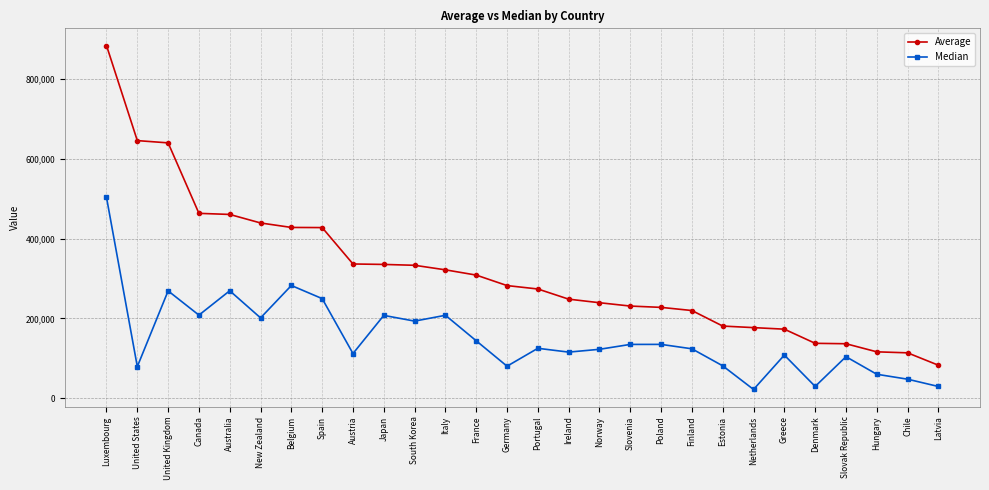

Rank the series by their maximum value, from highest to lowest.

Average, Median